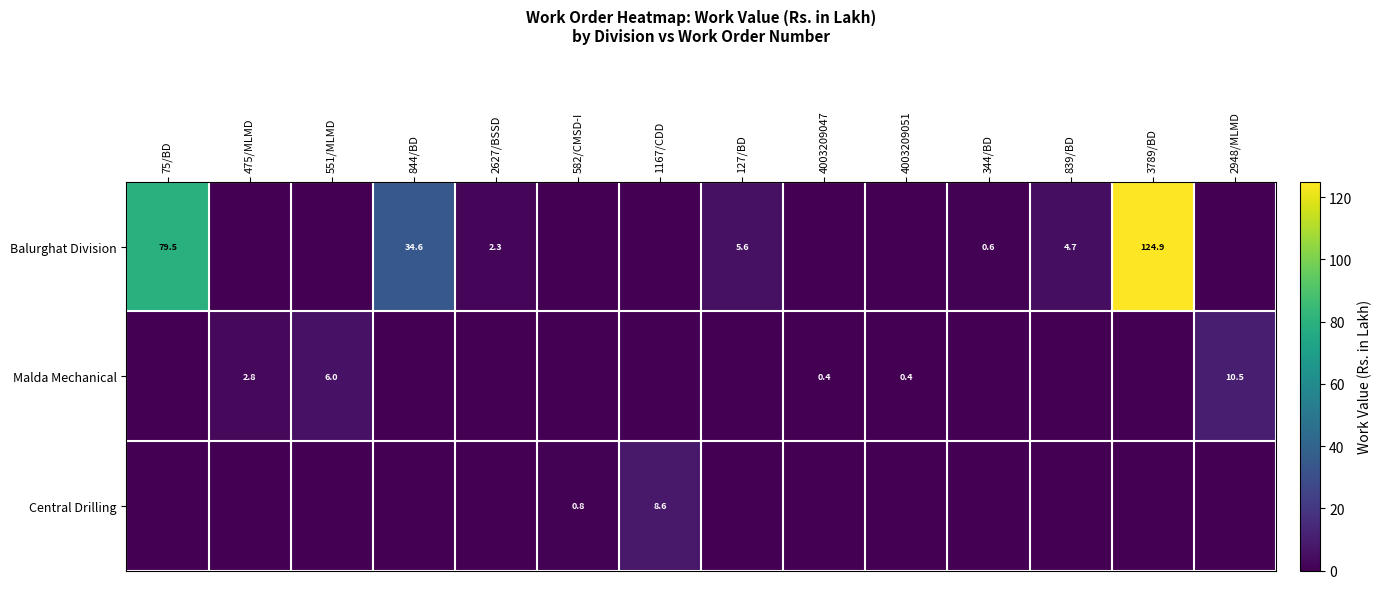

At which category is the sum across all series the highest?

3789/BD